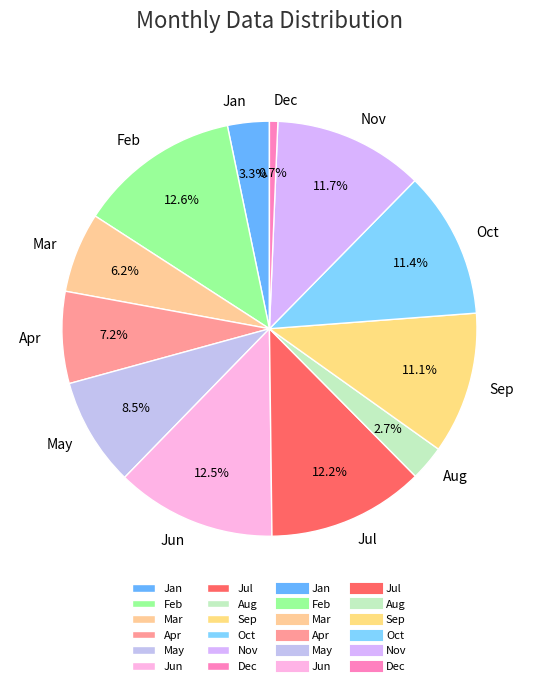

Between Dec and Mar, which is larger?

Mar